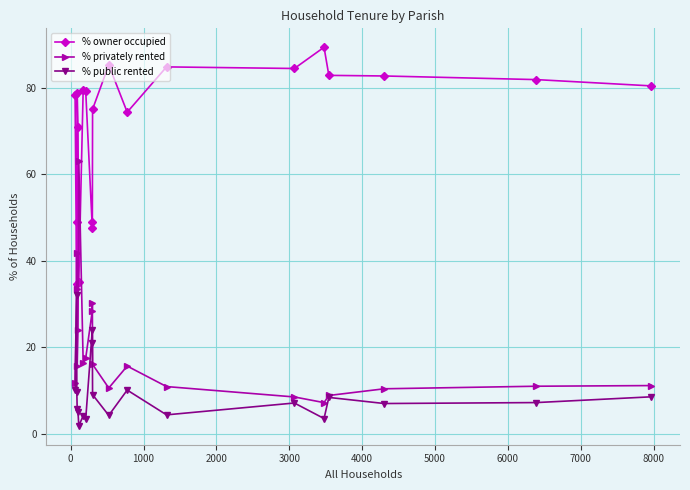

Does the chart display data point markers on the line(s)?

Yes